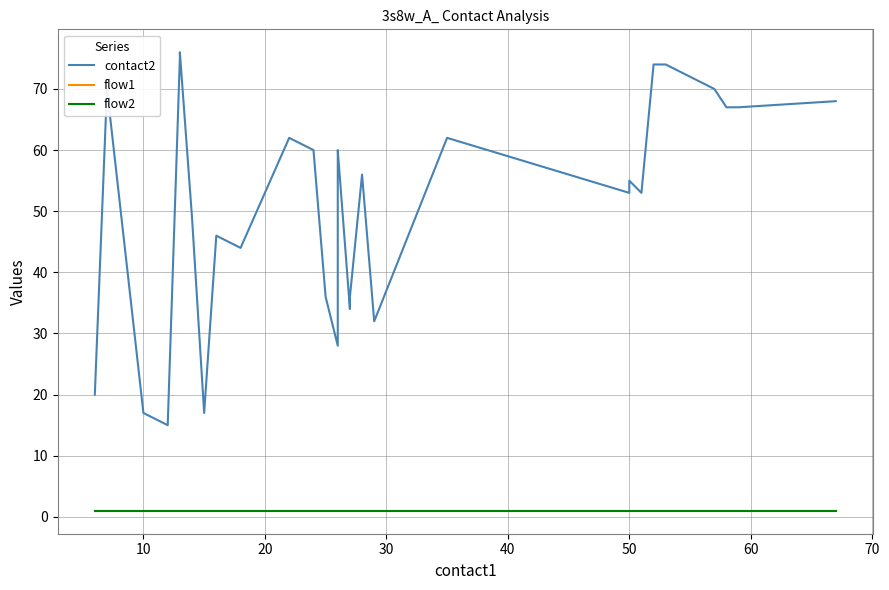

The flow1 series shows 2 at 18. True or false?

False